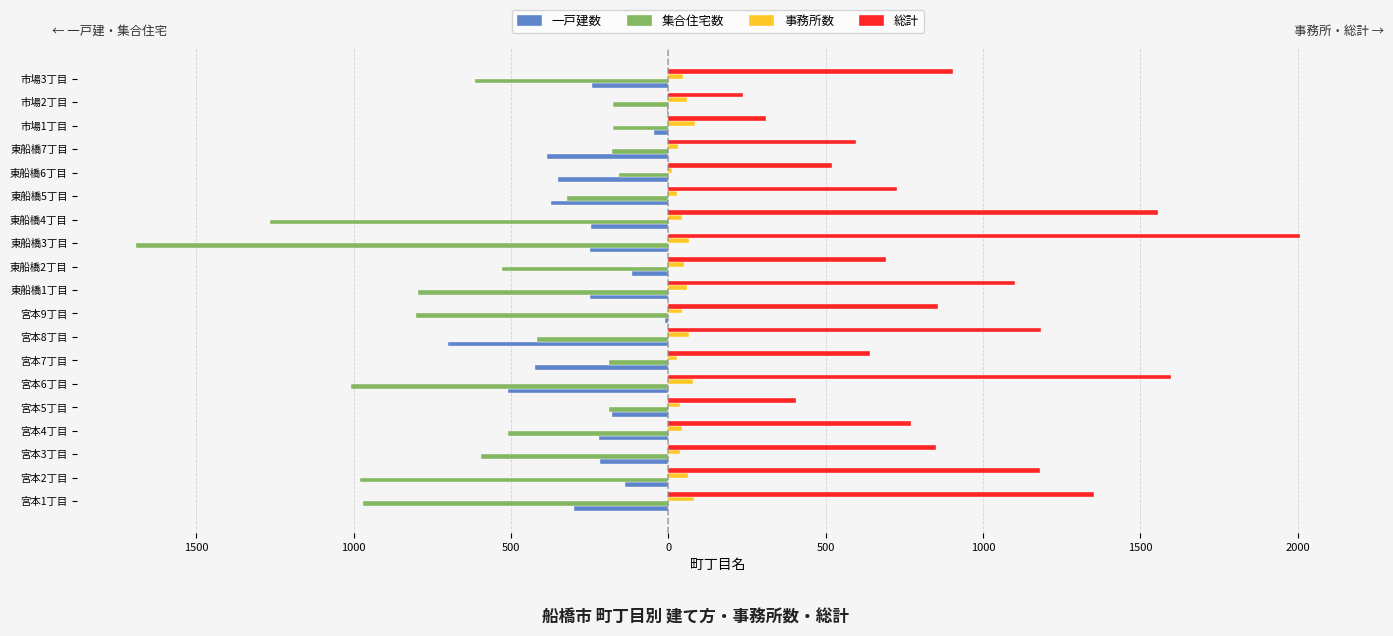

What is the value of the 総計 bar at the 16th from the left?

597